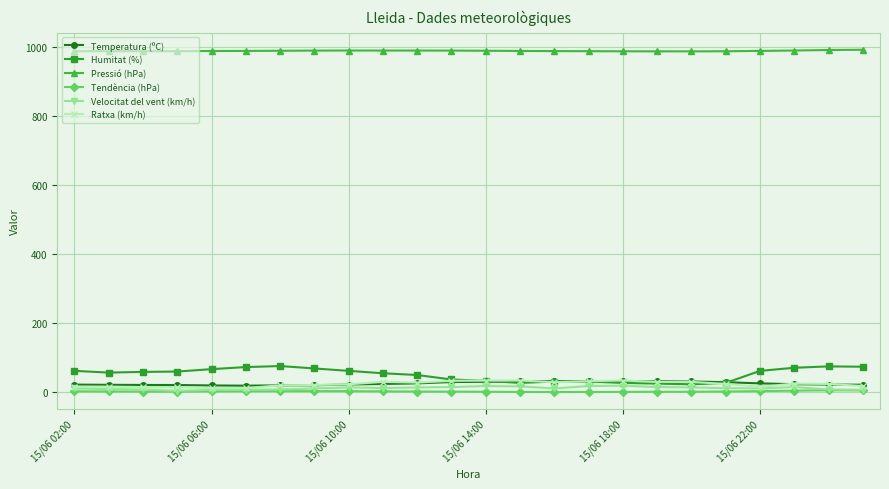

What is the difference between the maximum and second lowest values in the Pressió (hPa) series?

4.6